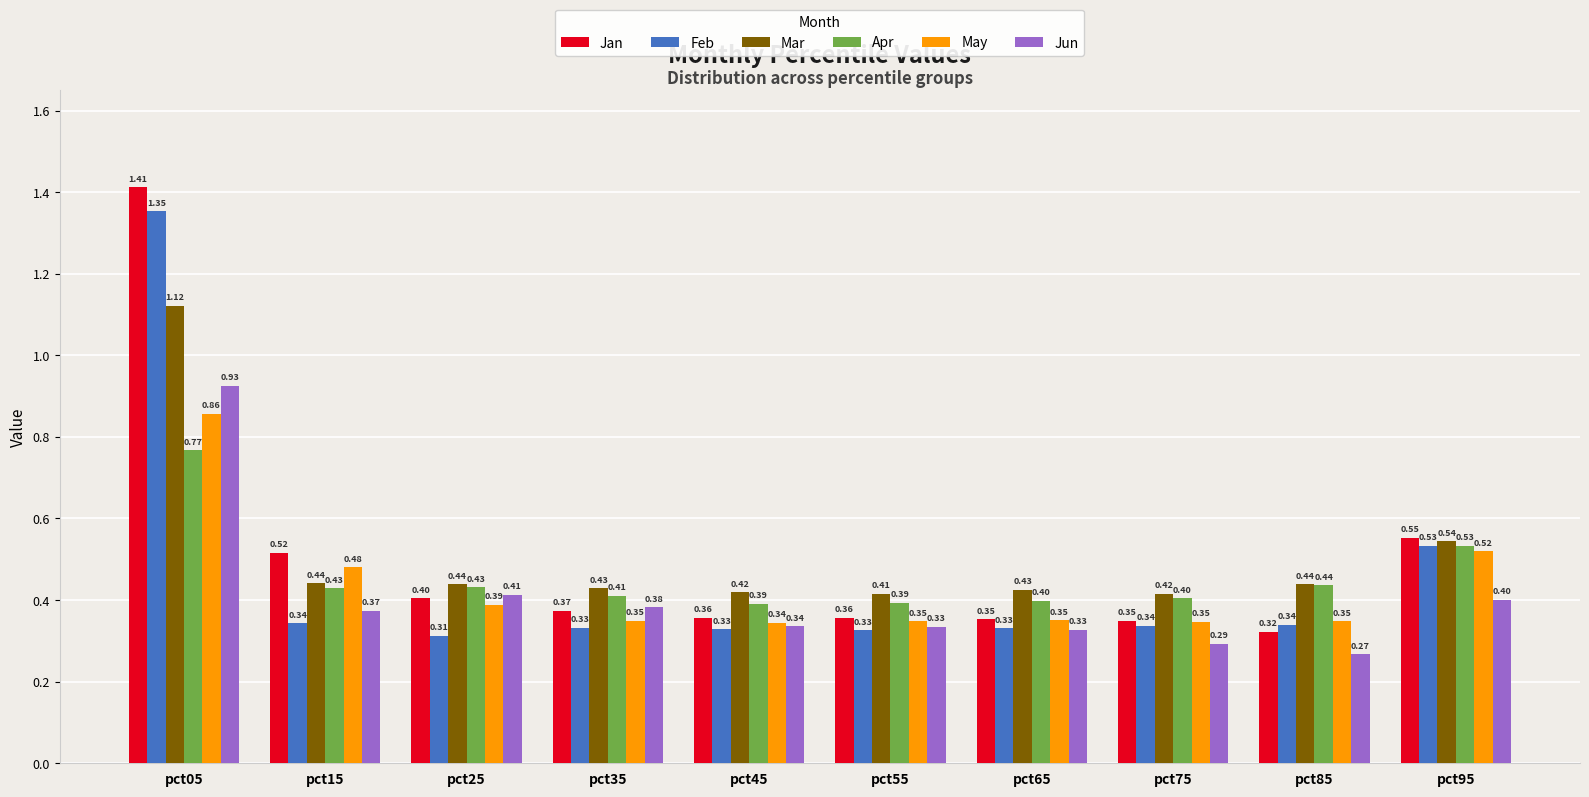

Which series has the largest total across all categories?

Mar